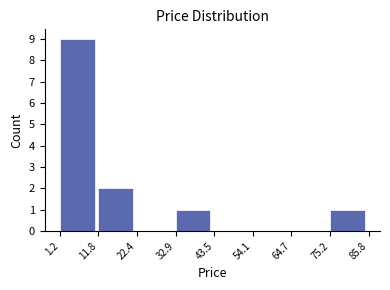

Reading left to right, list every bar in this chart as the range it spans on the x-axis followed by its height. The values are not printed on the chart, so give them approximately, as read against the axis.

1.2 to 11.8: 9
11.8 to 22.4: 2
22.4 to 32.9: 0
32.9 to 43.5: 1
43.5 to 54.1: 0
54.1 to 64.7: 0
64.7 to 75.2: 0
75.2 to 85.8: 1